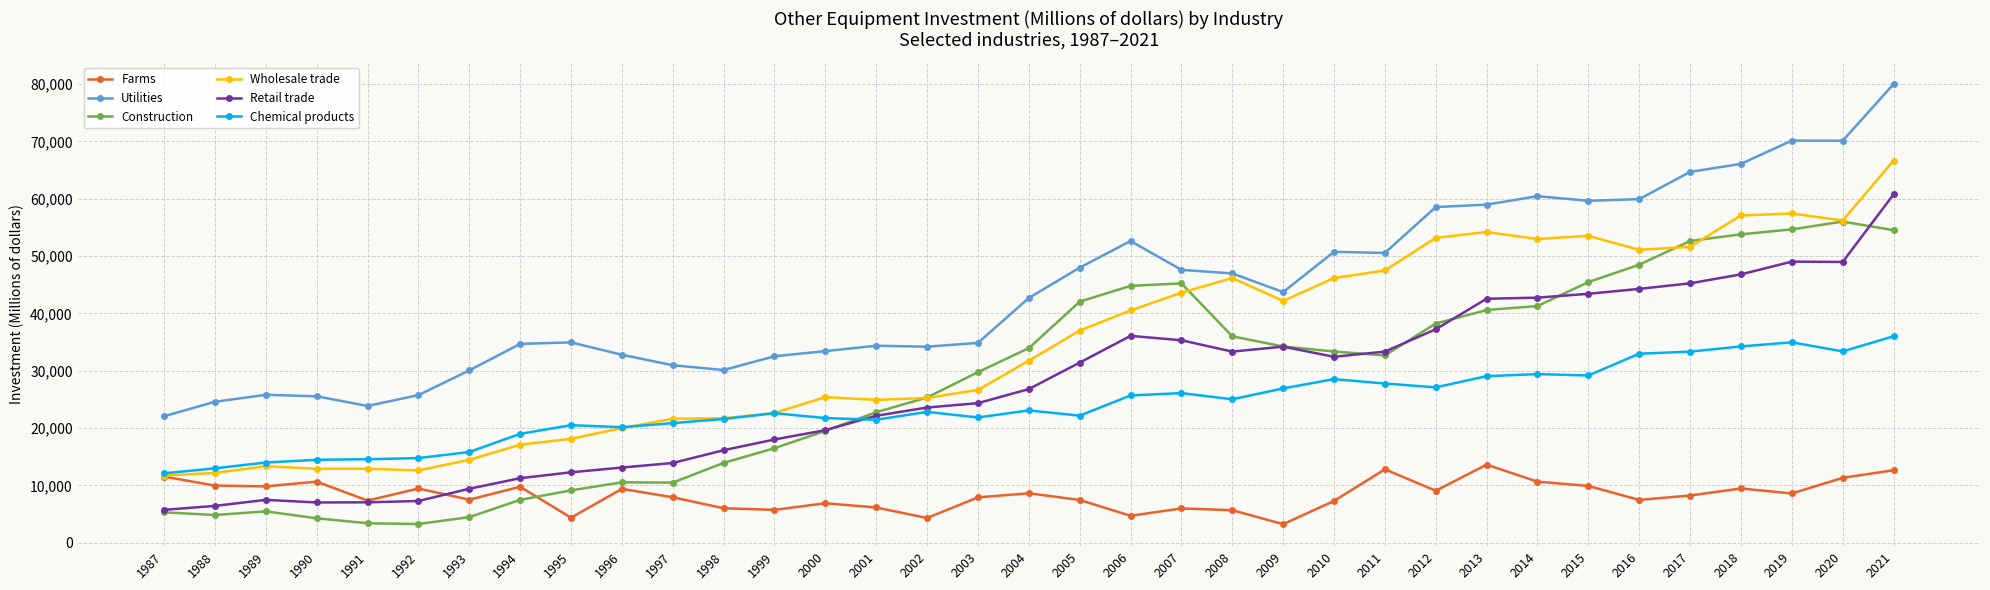

Read the Retail trade value at 2015, to the nearest 50.

43400